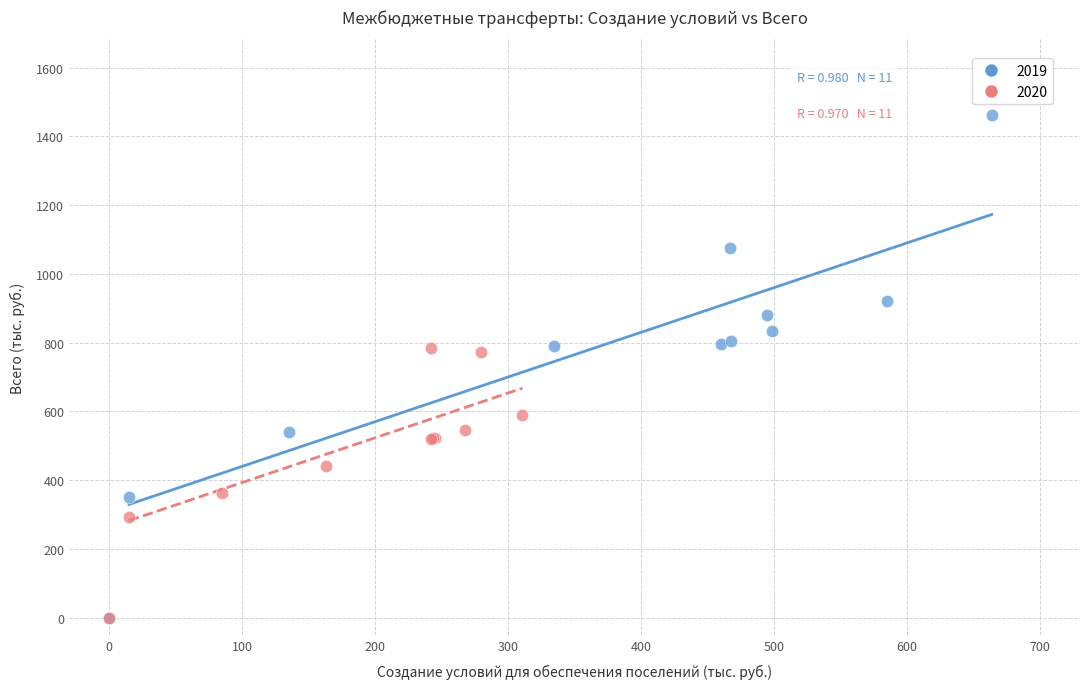

Which series has the widest spread of Y values?

2019